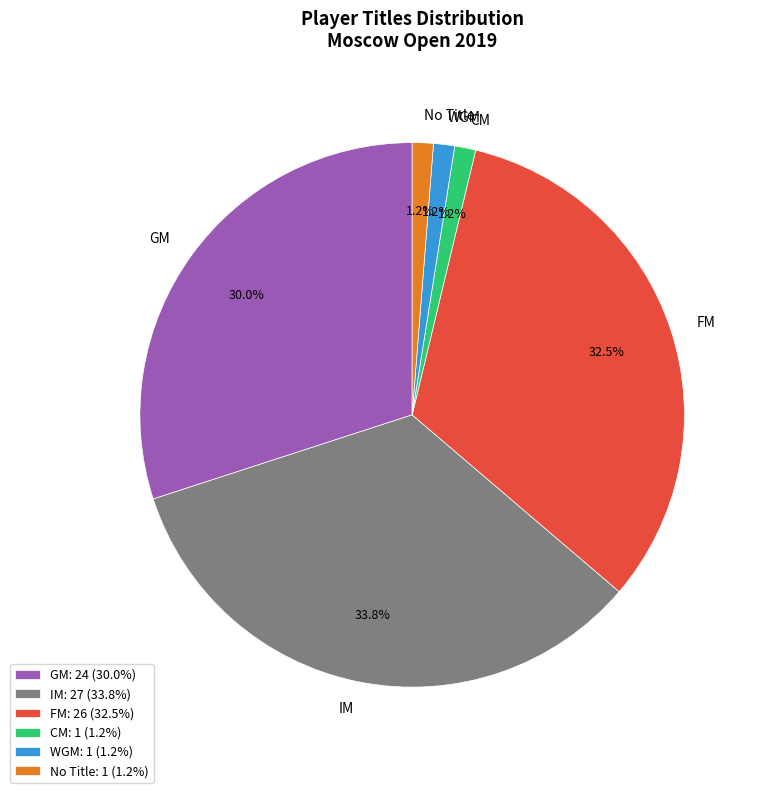

How many segments does this pie chart have?

6